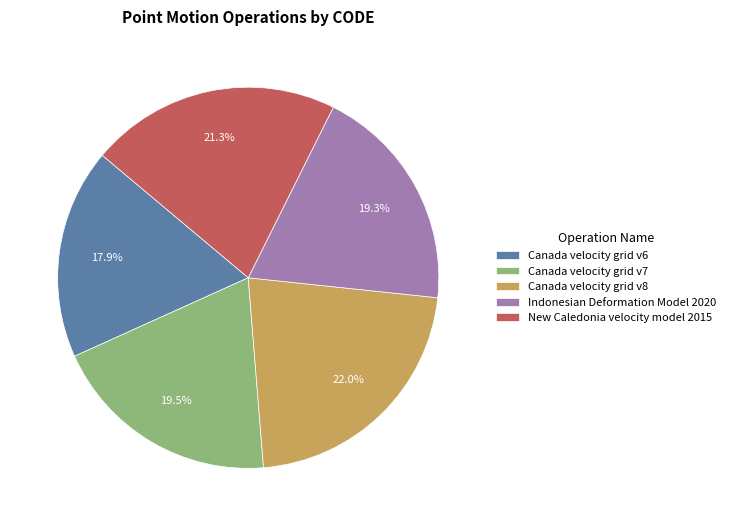

Do New Caledonia velocity model 2015 and Canada velocity grid v6 together represent more than half of the pie?

No